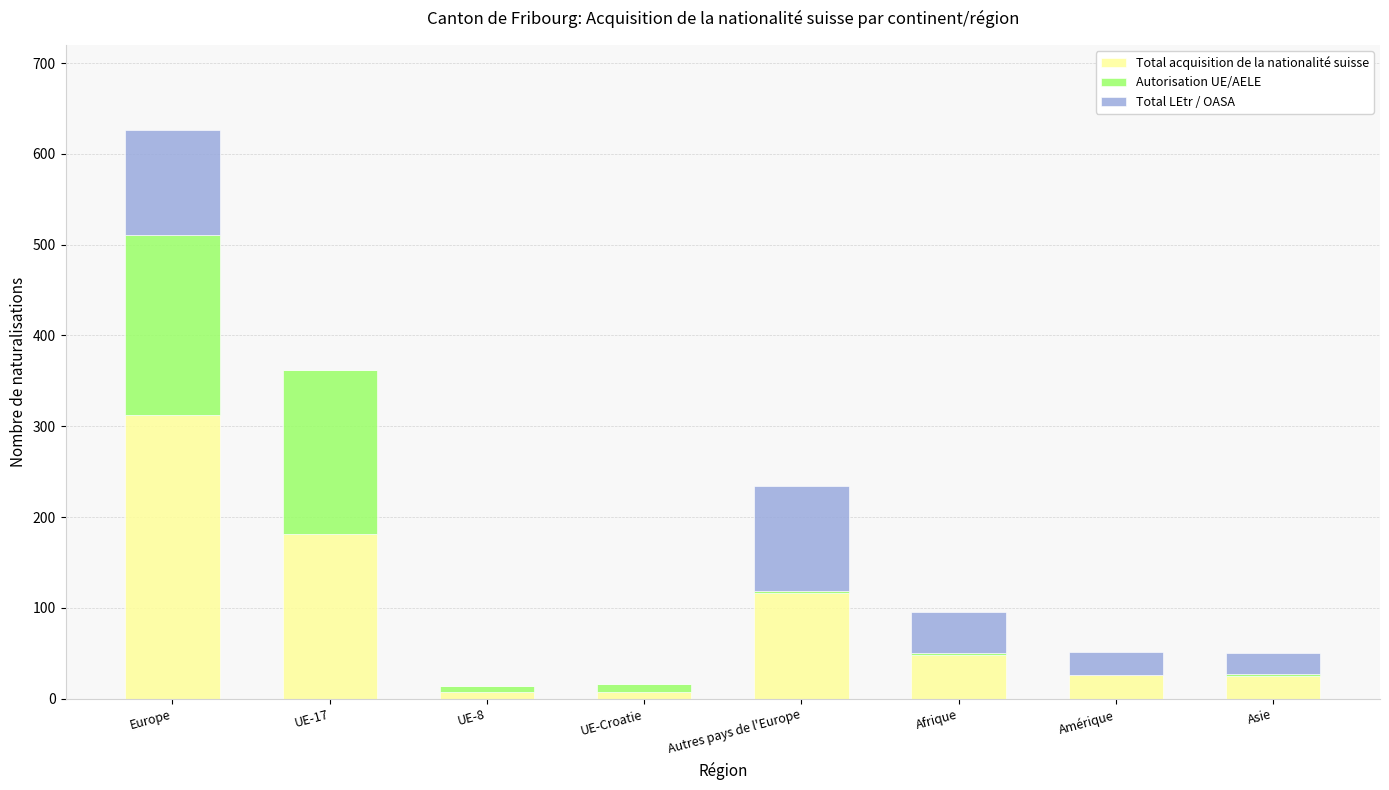

Is it true that Total acquisition de la nationalité suisse equals 48 at Afrique?

True